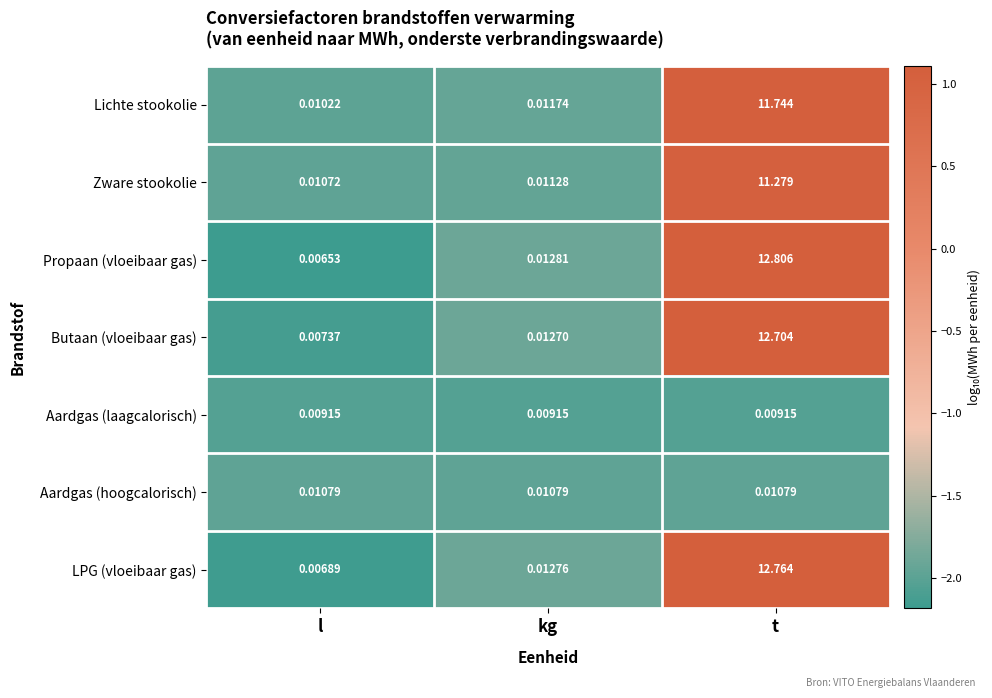

Where is Butaan (vloeibaar gas) nearest to the value 6?

kg